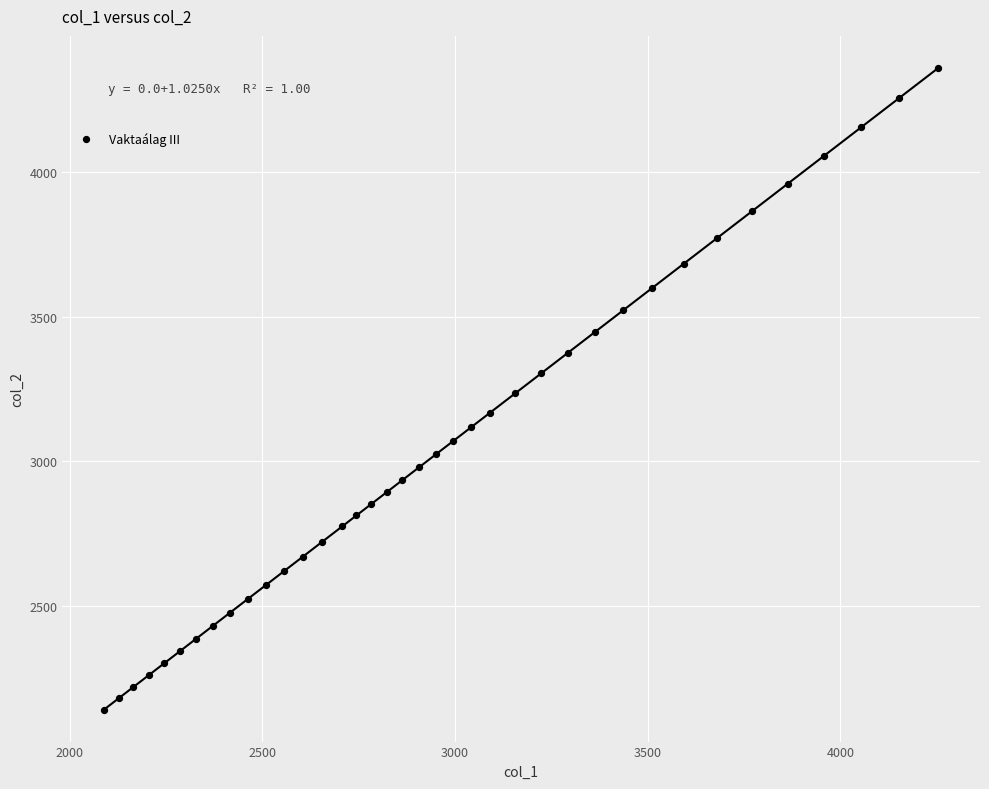

What is the range of Y values (max minus min)?

2219.0